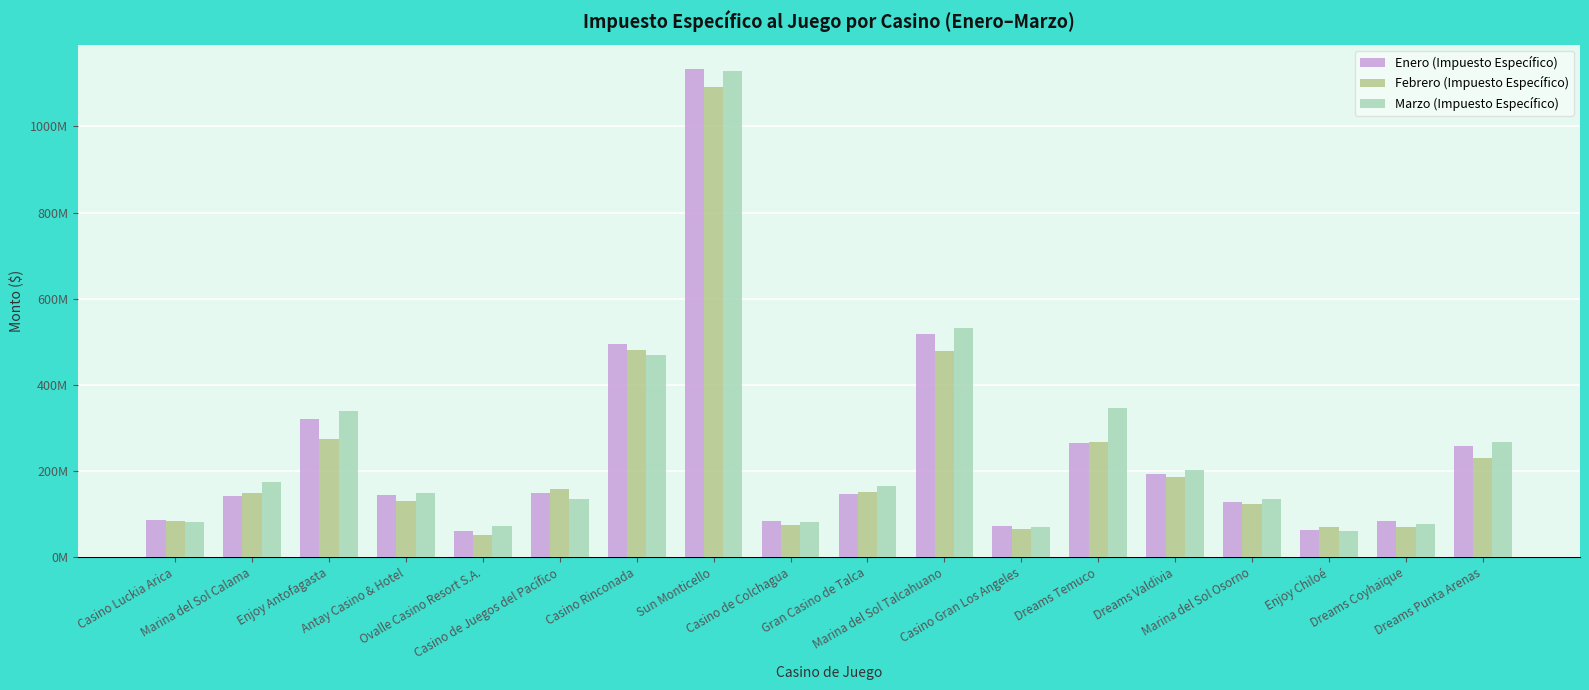

Which category has the highest value across all series?

Sun Monticello